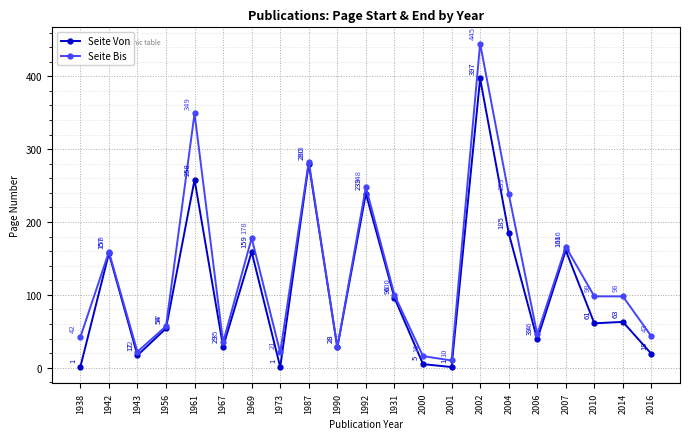

What is the value of the Seite Bis point at the 16th from the left?

239